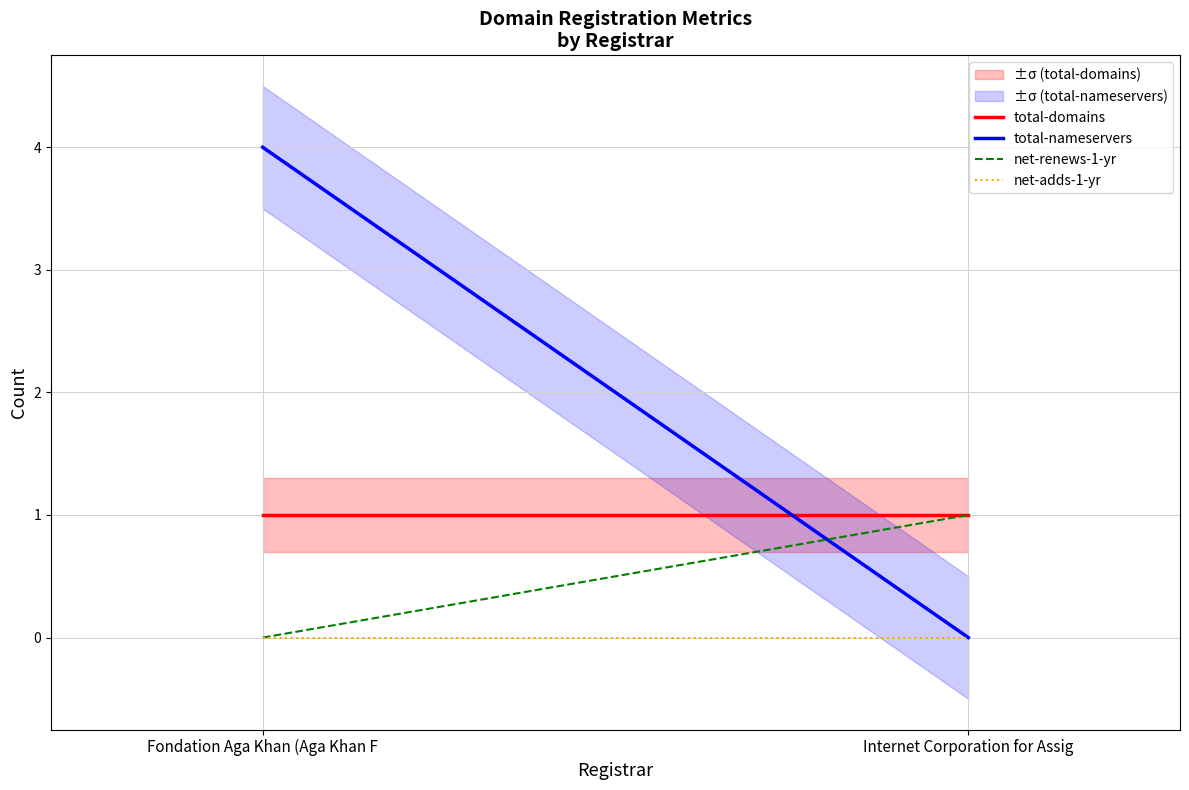

What is the value of the total-domains point at the 2nd from the left?

1